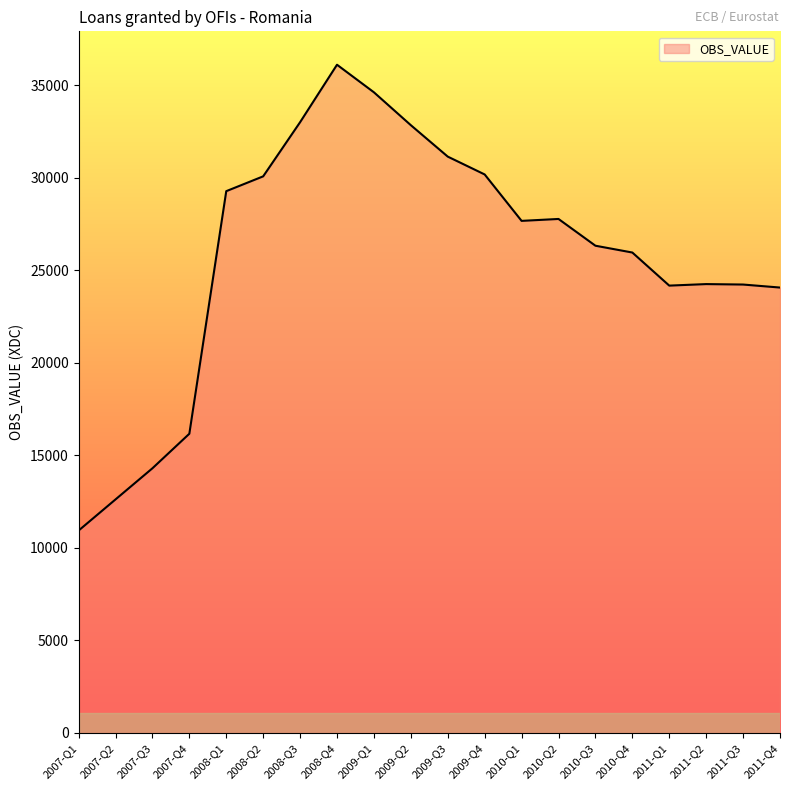

What is the change in value from 2009-Q3 to 2010-Q2?

-3368.9